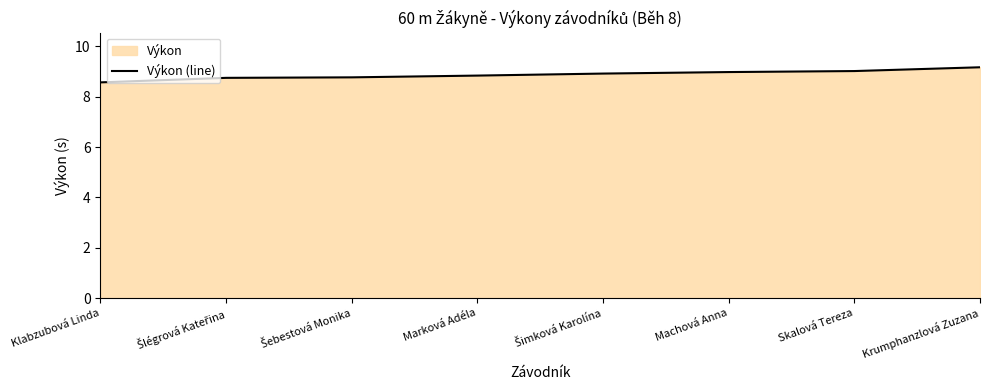

True or false: the data has more than 2 interior local peaks.

False